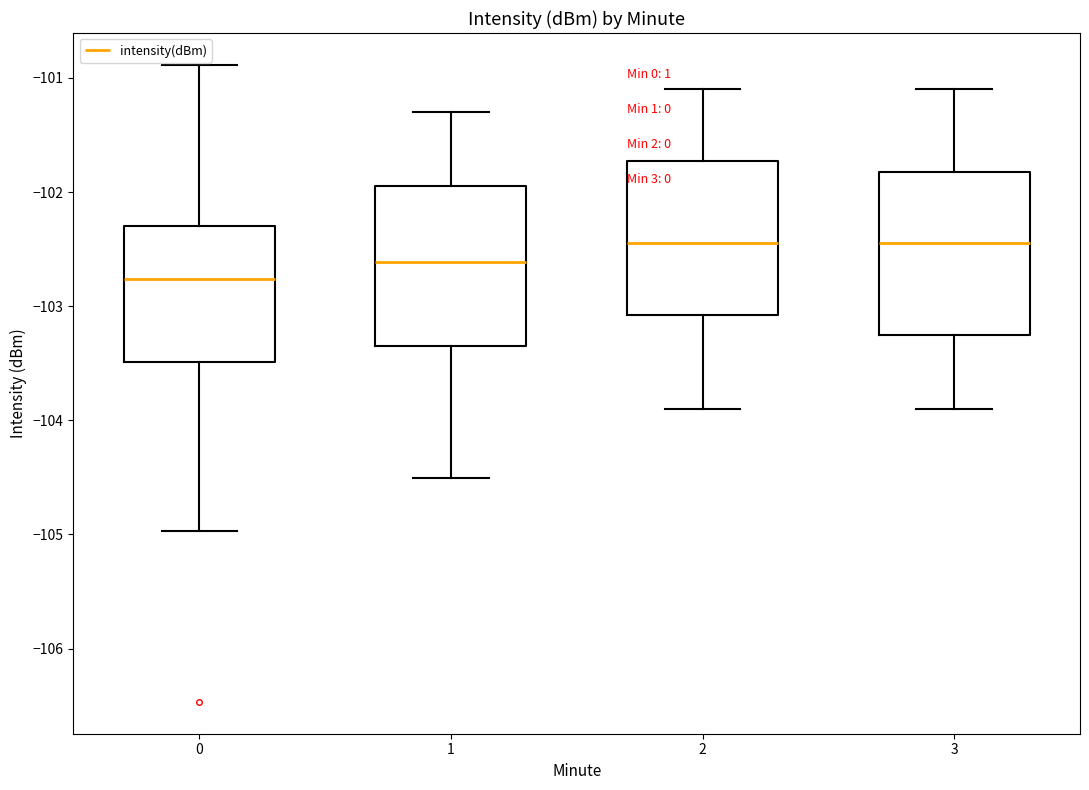

Where does the upper whisker of the box at x = 2 end on the y-axis? The values are not printed on the chart, so give them approximately, as read against the axis.

-101.1